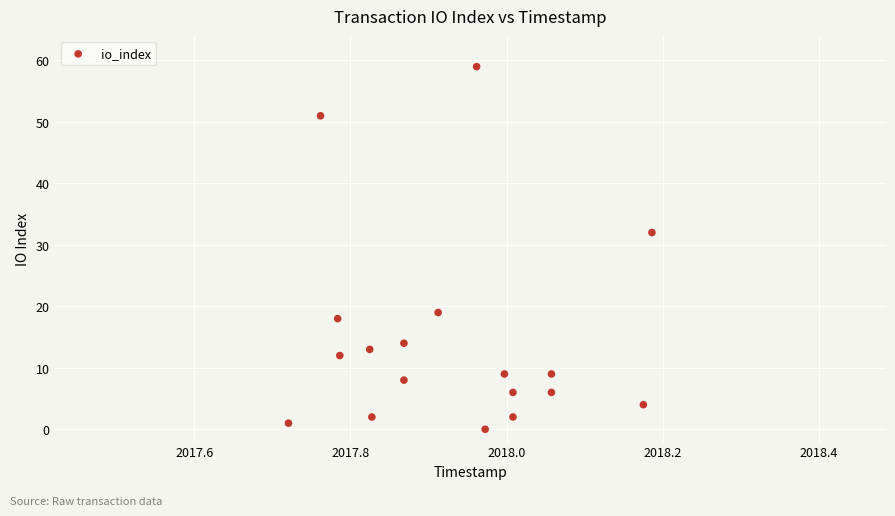

What is the range of Y values (max minus min)?

59